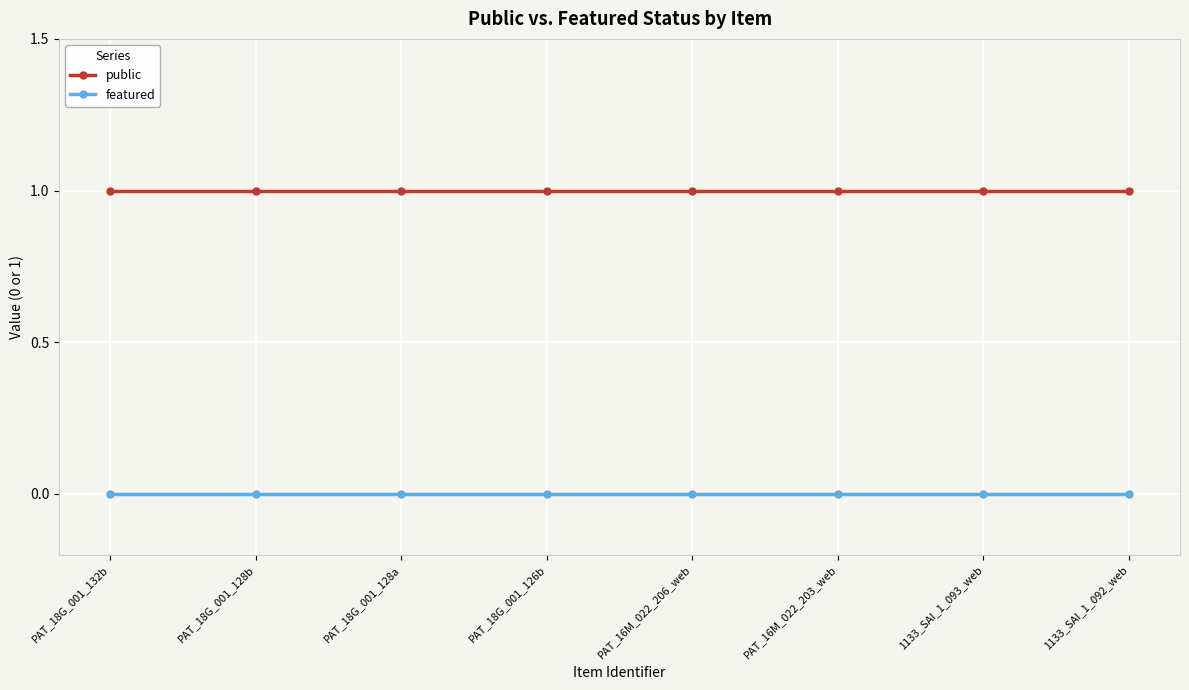

True or false: public and featured intersect in this chart.

False